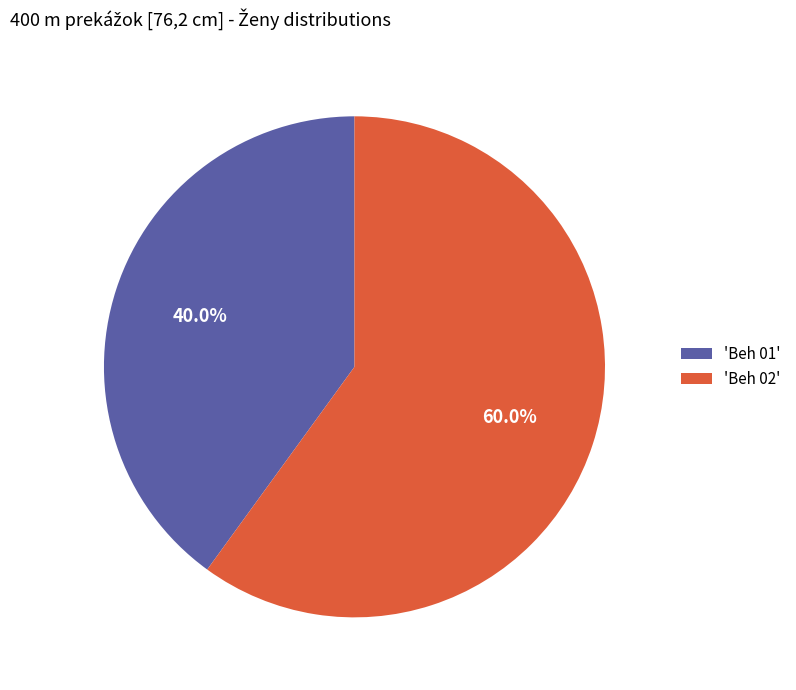

Does any single category account for the majority?

Yes